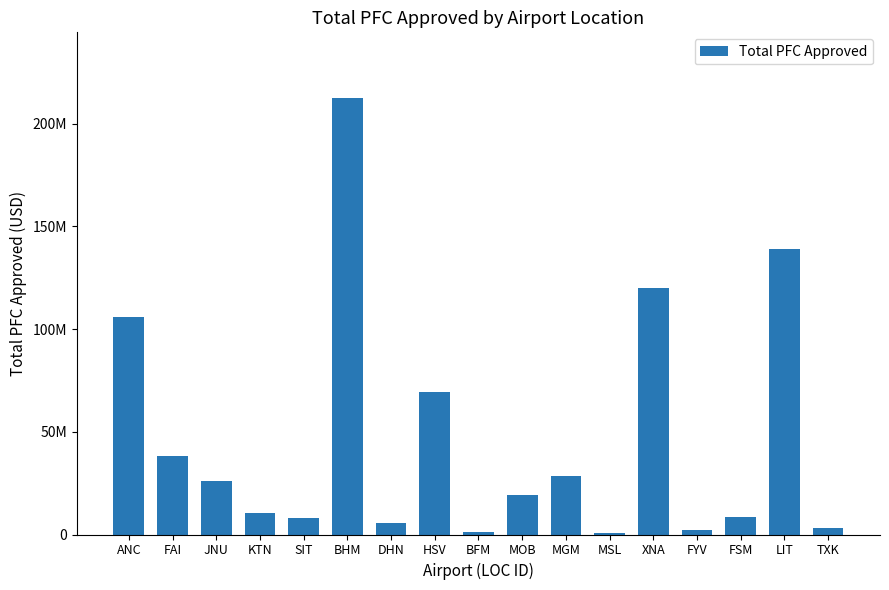

The value at FAI is 38413252. True or false?

True